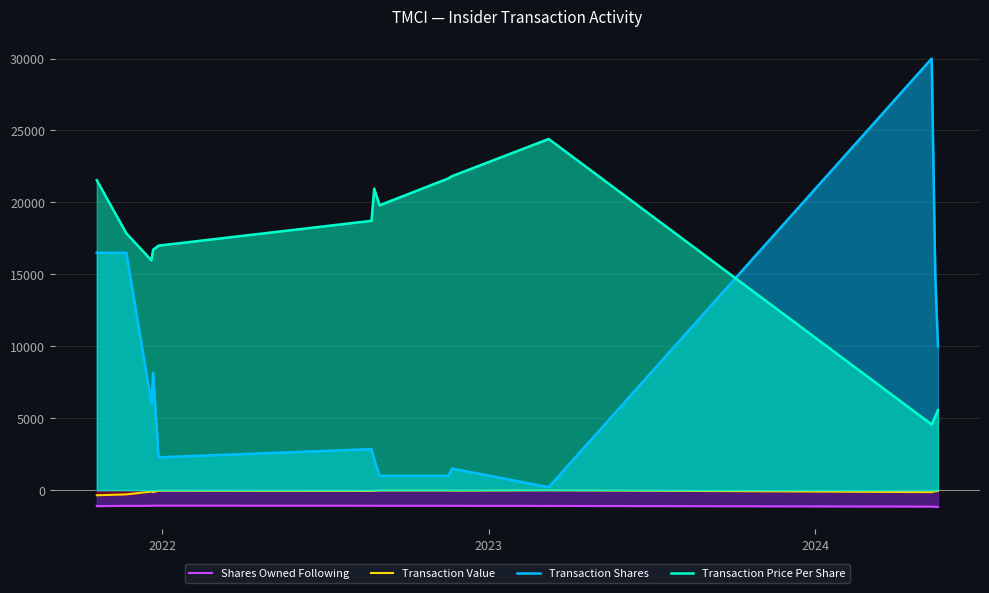

True or false: Transaction Price Per Share has more than 1 interior local peaks.

True